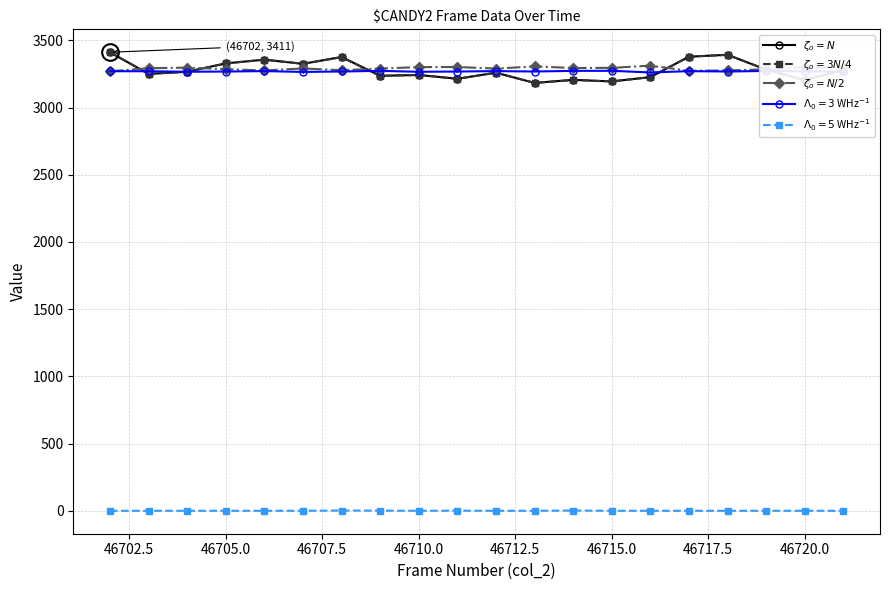

At how many categories does at least one series exceed 1866?

20